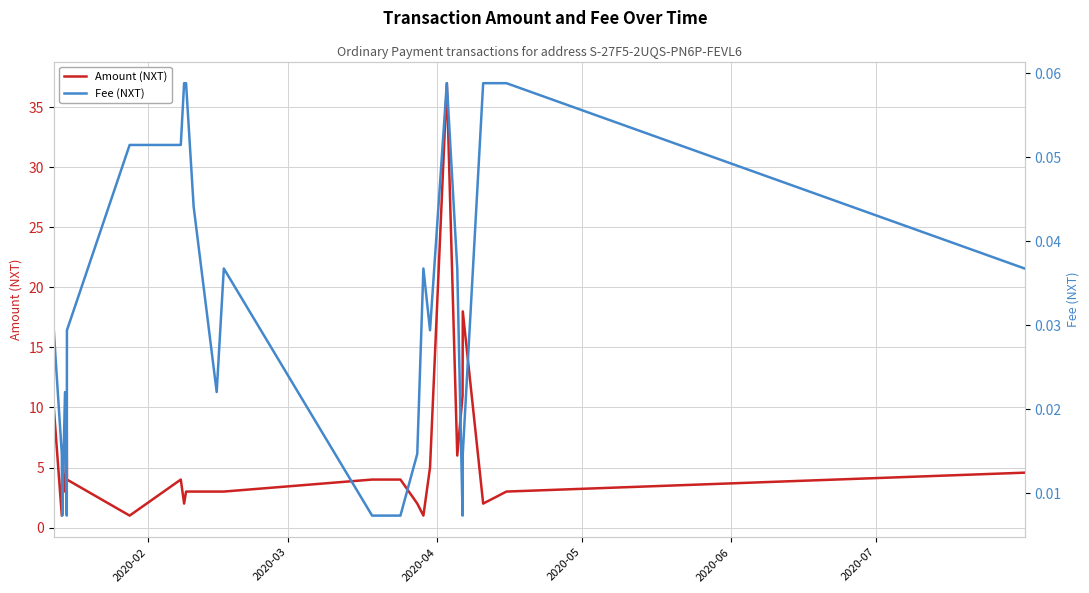

At which label is Fee (NXT) closest to 0?

2020-04